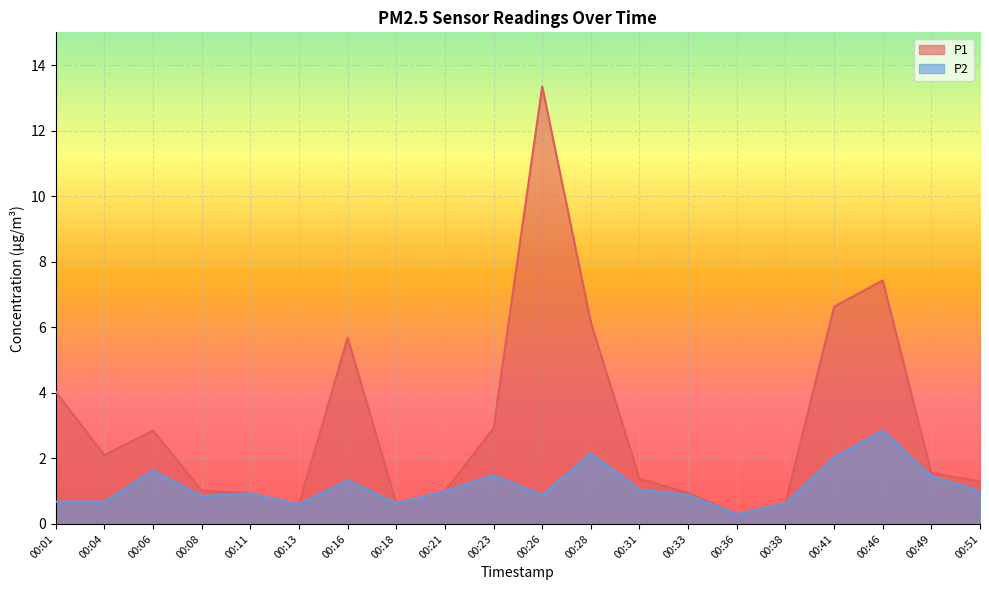

How many lines are shown in the chart?

2